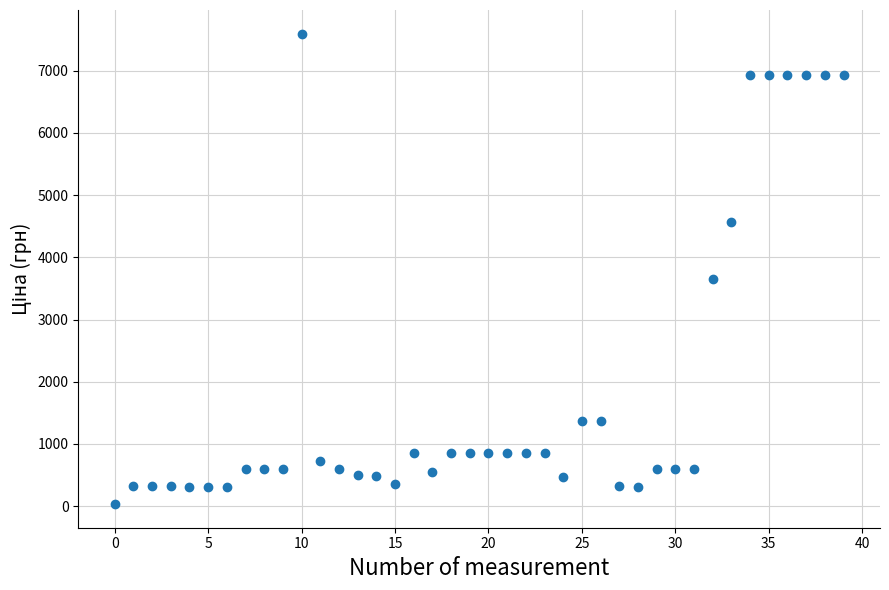

What Y value in the scatter plot is closest to 3814?

3646.5